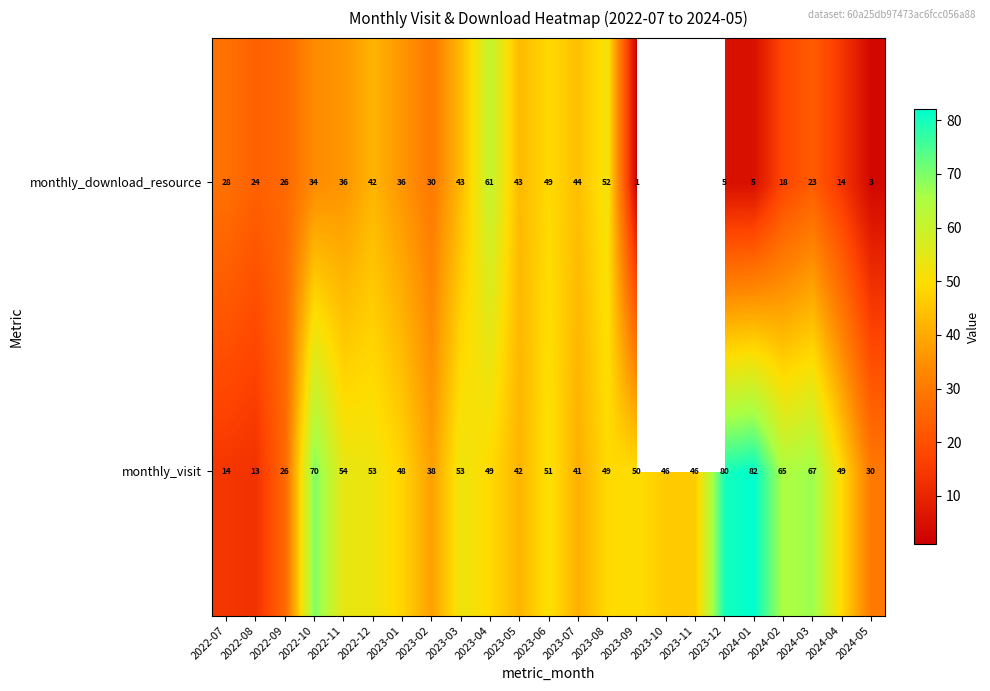

At 2022-10, list the series in order from largest to smallest.

monthly_visit, monthly_download_resource